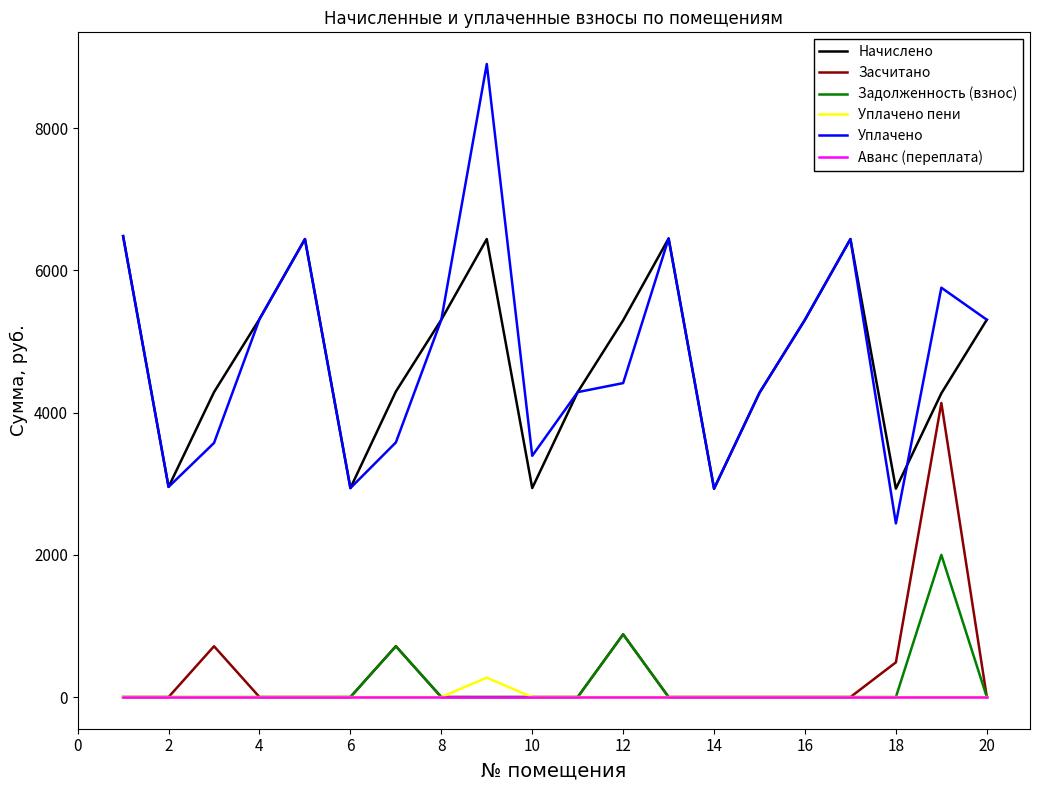

What is the greatest value displayed?

8904.4